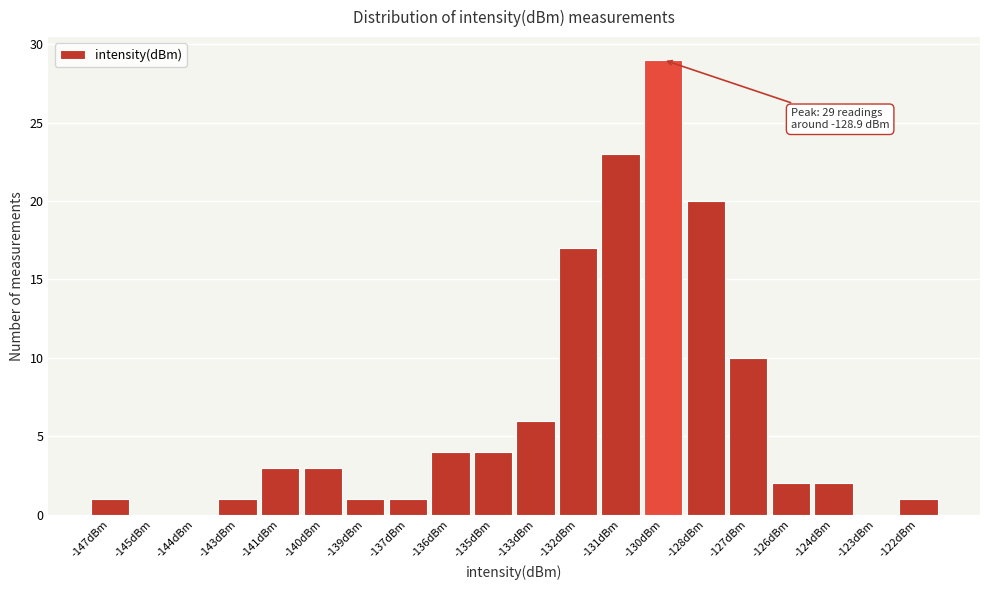

Reading left to right, what are all the values shown in this chart?

-147dBm=1	-145dBm=0	-144dBm=0	-143dBm=1	-141dBm=3	-140dBm=3	-139dBm=1	-137dBm=1	-136dBm=4	-135dBm=4	-133dBm=6	-132dBm=17	-131dBm=23	-130dBm=29	-128dBm=20	-127dBm=10	-126dBm=2	-124dBm=2	-123dBm=0	-122dBm=1